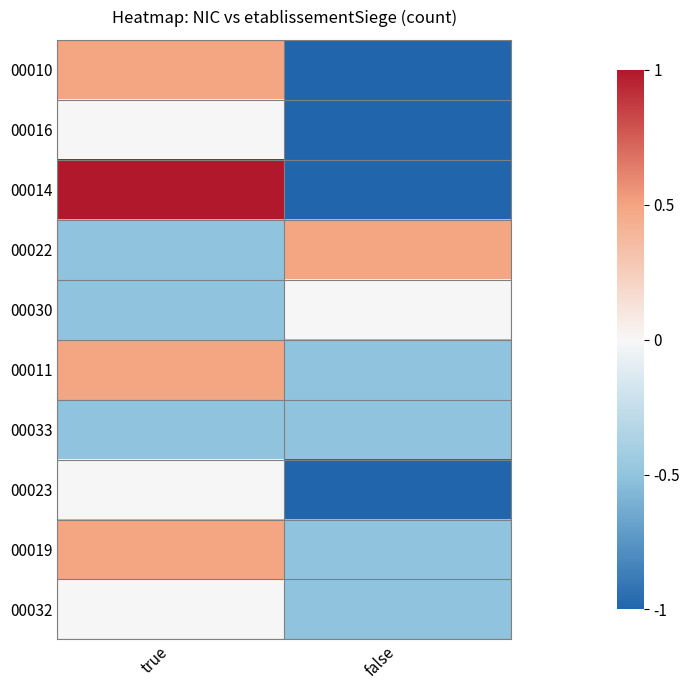

Reading left to right, list all the values displayed in this chart.

00010: true=0.5	false=-1.0
00016: true=-0.0	false=-1.0
00014: true=1.0	false=-1.0
00022: true=-0.5	false=0.5
00030: true=-0.5	false=-0.0
00011: true=0.5	false=-0.5
00033: true=-0.5	false=-0.5
00023: true=-0.0	false=-1.0
00019: true=0.5	false=-0.5
00032: true=-0.0	false=-0.5